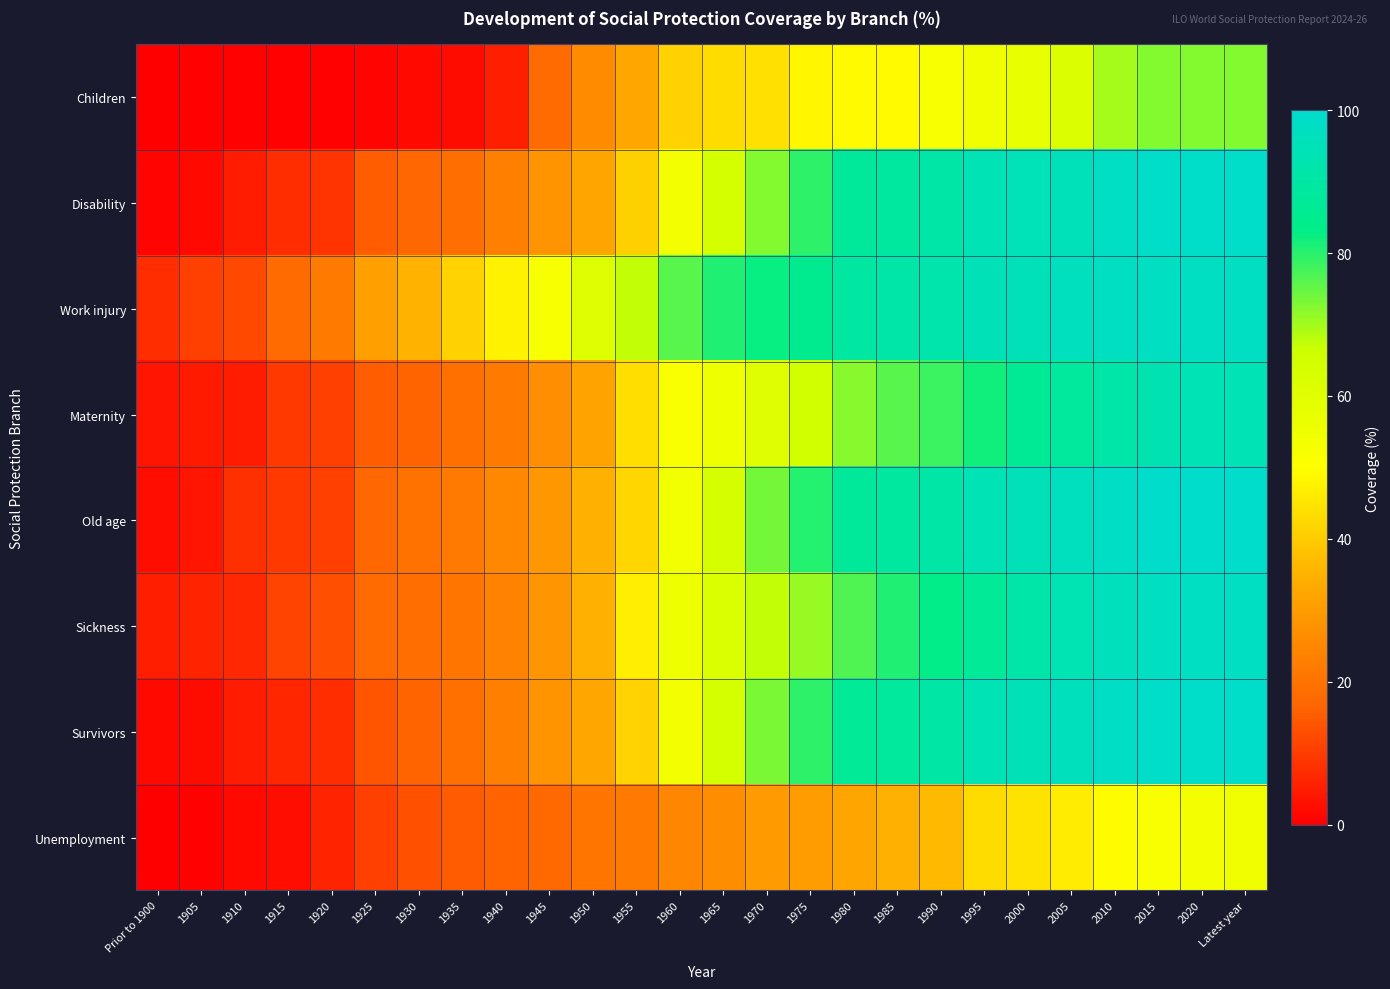

Reading left to right, extract all data points from this chart.

Children: Prior to 1900=0.0	1905=0.5	1910=0.5	1915=0.5	1920=0.5	1925=1.1	1930=1.6	1935=2.2	1940=5.4	1945=18.3	1950=25.8	1955=32.8	1960=41.4	1965=43.0	1970=44.1	1975=48.4	1980=48.9	1985=48.9	1990=52.7	1995=54.8	2000=57.5	2005=61.3	2010=69.9	2015=72.6	2020=72.6	Latest year=72.6
Disability: Prior to 1900=1.1	1905=1.6	1910=4.8	1915=7.5	1920=8.6	1925=15.6	1930=17.2	1935=18.8	1940=23.1	1945=28.0	1950=32.3	1955=40.9	1960=53.8	1965=64.0	1970=72.6	1975=79.6	1980=87.6	1985=88.7	1990=90.9	1995=94.1	2000=94.6	2005=95.7	2010=97.8	2015=98.9	2020=98.9	Latest year=98.9
Work injury: Prior to 1900=7.5	1905=10.8	1910=11.8	1915=18.3	1920=22.0	1925=31.2	1930=35.5	1935=41.4	1940=47.3	1945=52.2	1950=60.8	1955=67.2	1960=75.8	1965=80.6	1970=82.8	1975=85.5	1980=89.8	1985=91.4	1990=91.9	1995=95.2	2000=95.7	2005=96.8	2010=97.3	2015=97.3	2020=97.3	Latest year=97.3
Maternity: Prior to 1900=3.8	1905=4.3	1910=4.8	1915=9.7	1920=10.8	1925=15.6	1930=16.7	1935=19.4	1940=22.0	1945=26.9	1950=31.7	1955=43.5	1960=51.6	1965=55.4	1970=60.2	1975=64.5	1980=72.0	1985=75.8	1990=78.5	1995=81.7	2000=86.6	2005=88.2	2010=91.4	2015=93.0	2020=94.1	Latest year=94.1
Old age: Prior to 1900=2.7	1905=3.8	1910=8.1	1915=9.7	1920=10.8	1925=17.2	1930=19.9	1935=21.5	1940=25.3	1945=29.0	1950=34.4	1955=41.9	1960=54.3	1965=63.4	1970=73.7	1975=80.1	1980=87.6	1985=88.7	1990=90.9	1995=94.1	2000=95.7	2005=96.8	2010=98.4	2015=99.5	2020=99.5	Latest year=99.5
Sickness: Prior to 1900=5.4	1905=5.9	1910=7.0	1915=11.3	1920=12.9	1925=18.3	1930=18.8	1935=20.4	1940=23.7	1945=28.5	1950=34.4	1955=46.8	1960=55.4	1965=61.8	1970=67.2	1975=71.0	1980=76.9	1985=80.6	1990=83.9	1995=87.1	2000=91.4	2005=93.5	2010=96.2	2015=97.3	2020=97.3	Latest year=97.3
Survivors: Prior to 1900=1.6	1905=2.2	1910=4.8	1915=6.5	1920=7.5	1925=14.0	1930=16.7	1935=19.4	1940=23.1	1945=28.0	1950=32.8	1955=41.4	1960=53.8	1965=64.0	1970=73.1	1975=79.6	1980=87.1	1985=88.2	1990=90.3	1995=94.1	2000=95.2	2005=96.2	2010=98.4	2015=98.9	2020=98.9	Latest year=98.9
Unemployment: Prior to 1900=0.0	1905=0.5	1910=1.6	1915=2.7	1920=5.9	1925=10.8	1930=13.4	1935=15.1	1940=16.7	1945=17.7	1950=20.4	1955=22.0	1960=24.7	1965=26.3	1970=29.6	1975=30.1	1980=32.3	1985=34.4	1990=36.6	1995=43.0	2000=44.6	2005=46.2	2010=49.5	2015=51.6	2020=53.8	Latest year=54.8